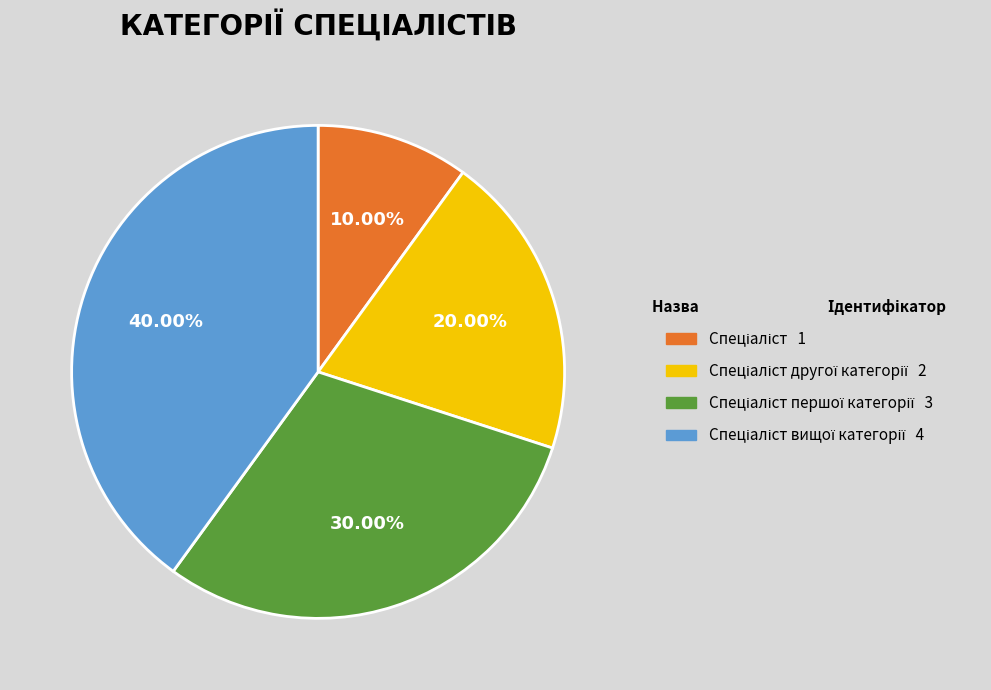

Does any single category account for the majority?

No